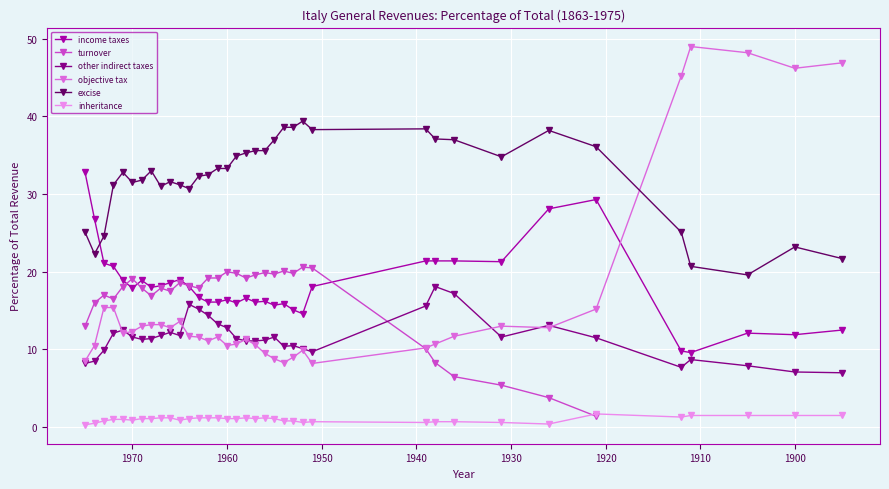

List the labels in order of excise value, smallest first.

1905, 1911, 1895, 1974, 1900, 1973, 1975, 1912, 1964, 1967, 1972, 1965, 1970, 1966, 1969, 1963, 1962, 1971, 1968, 1961, 1960, 1931, 1959, 1958, 1957, 1956, 1921, 1955, 1936, 1938, 1926, 1951, 1939, 1954, 1953, 1952